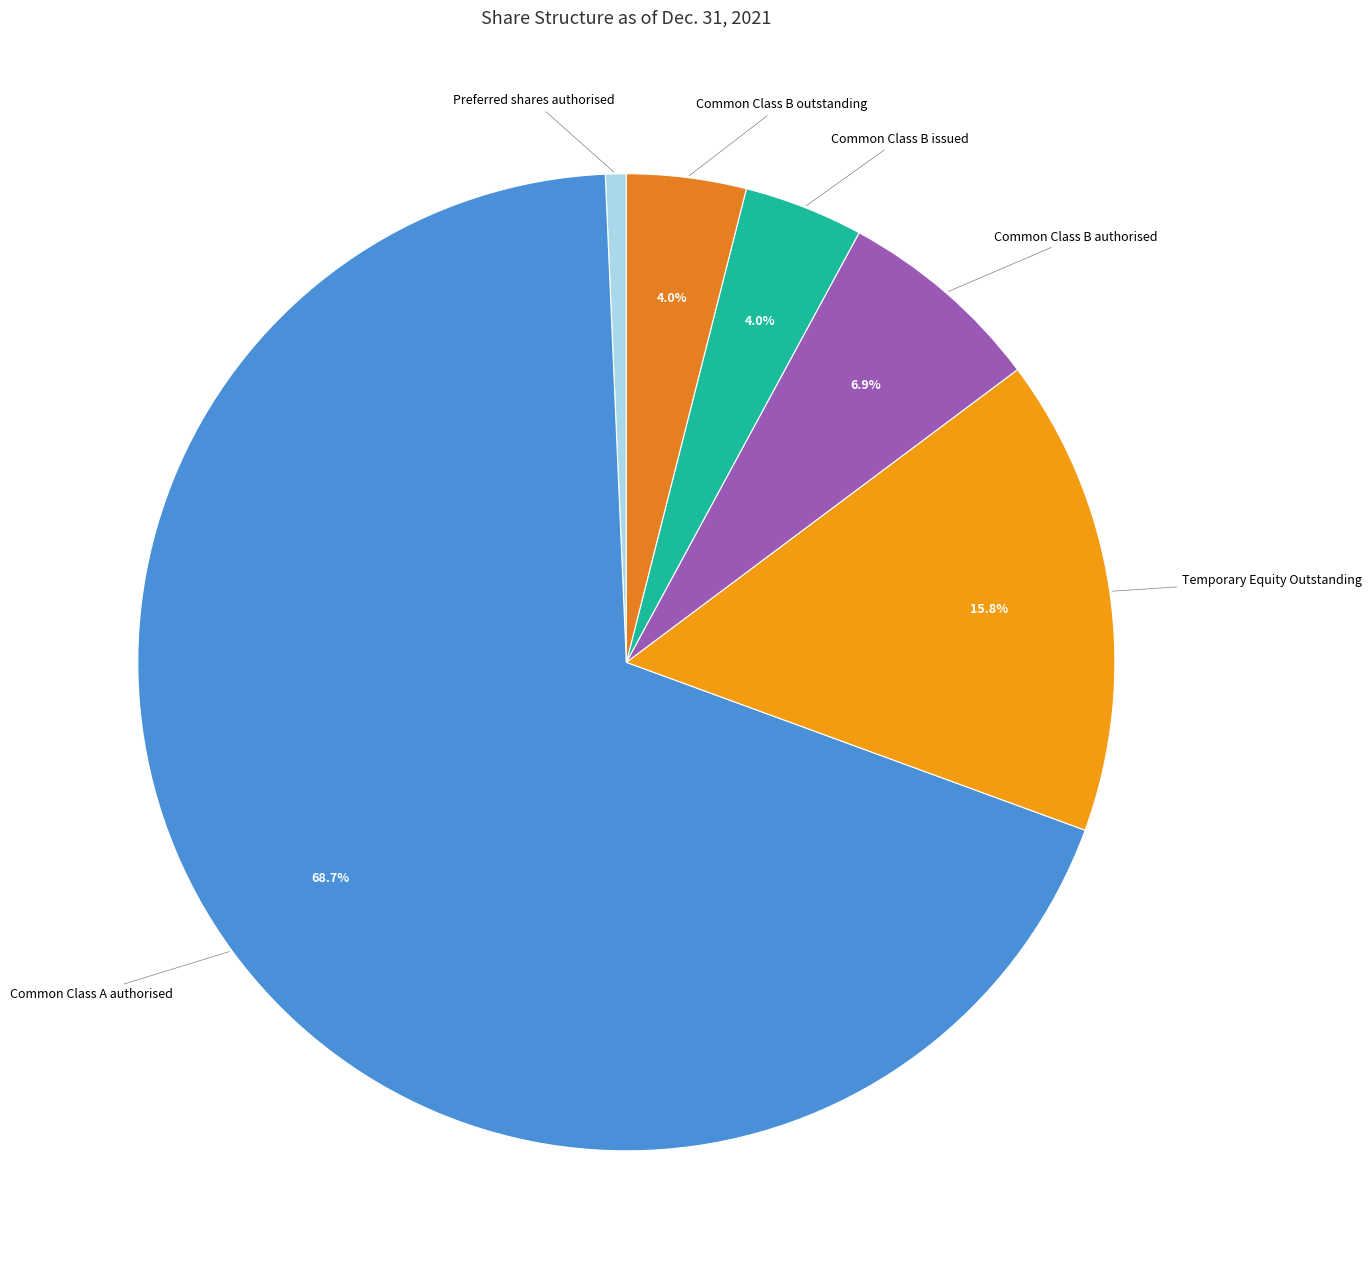

Is the sum of Common Class B authorised and Common Class B outstanding greater than half?

No